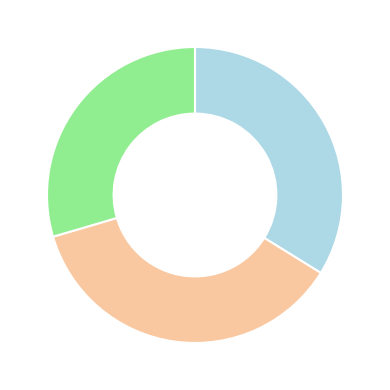

Does any single category account for the majority?

No